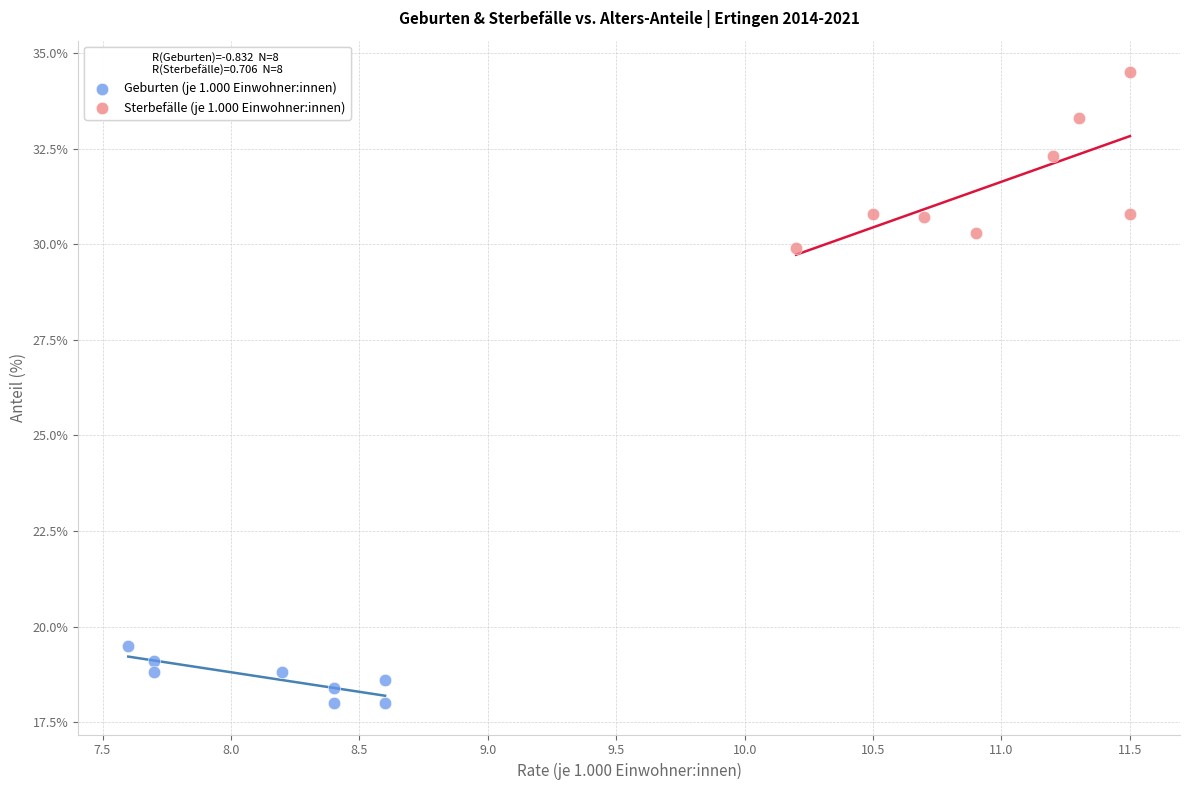

Which series has the widest spread of Y values?

Sterbefälle (je 1.000 Einwohner:innen)